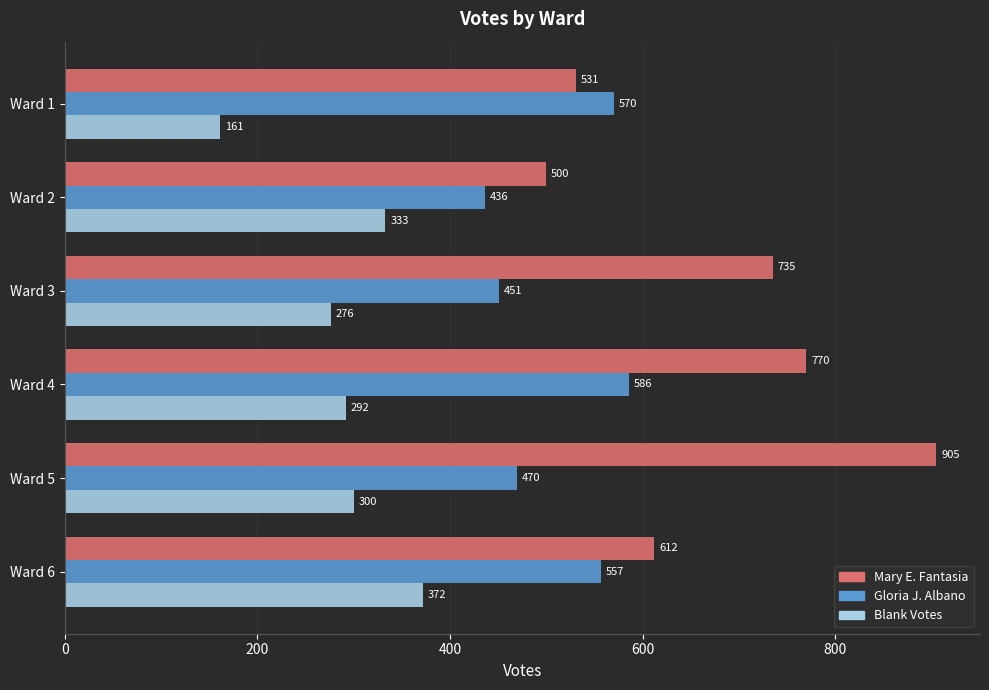

Which series has the largest total across all categories?

Mary E. Fantasia